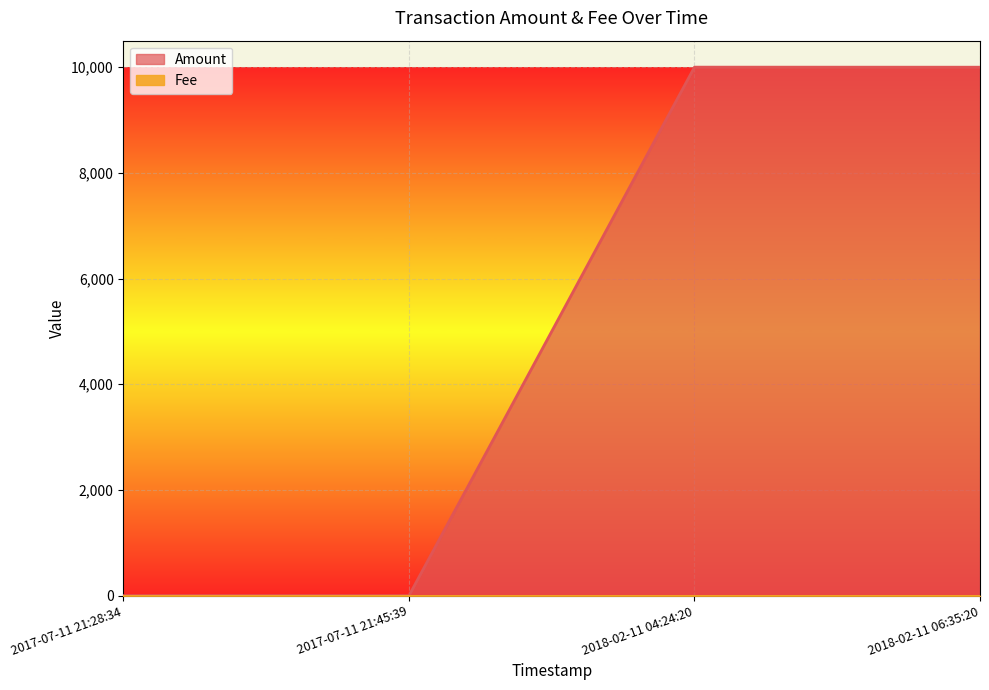

Approximately how many times larger is the value at 2018-02-11 04:24:20 compared to 2017-07-11 21:45:39?

4999.5